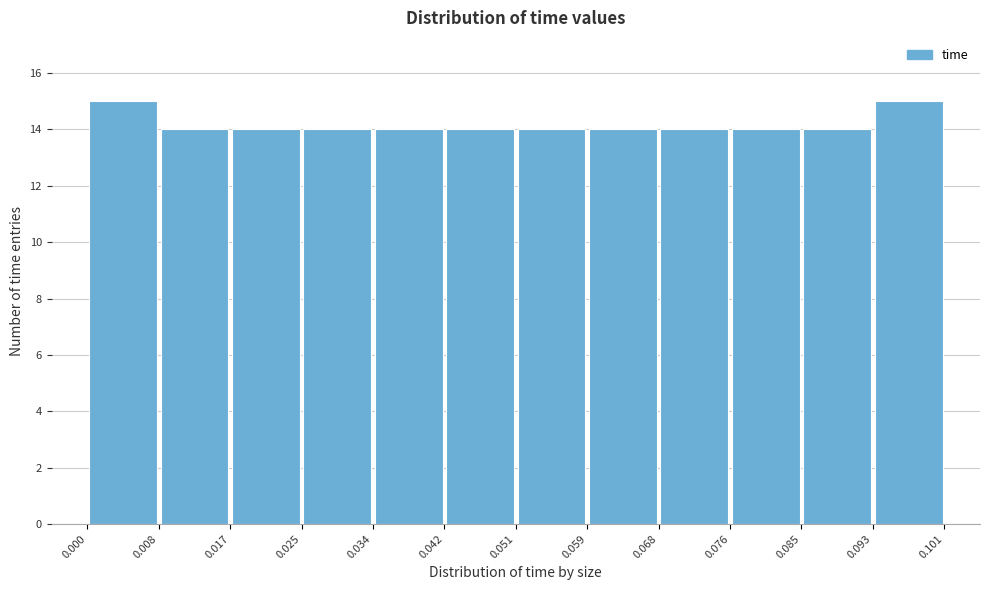

Reading left to right, transcribe this chart: for each bar, give the range it covers on the x-axis and its height. The values are not printed on the chart, so give them approximately, as read against the axis.

0.000 to 0.008: 15
0.008 to 0.017: 14
0.017 to 0.025: 14
0.025 to 0.034: 14
0.034 to 0.042: 14
0.042 to 0.051: 14
0.051 to 0.059: 14
0.059 to 0.068: 14
0.068 to 0.076: 14
0.076 to 0.085: 14
0.085 to 0.093: 14
0.093 to 0.101: 15